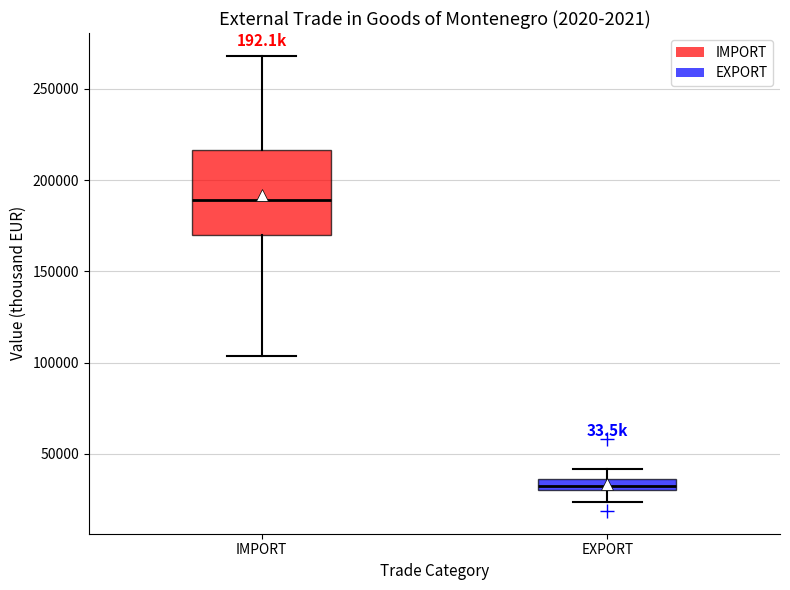

Which box's median line is the lowest?

EXPORT